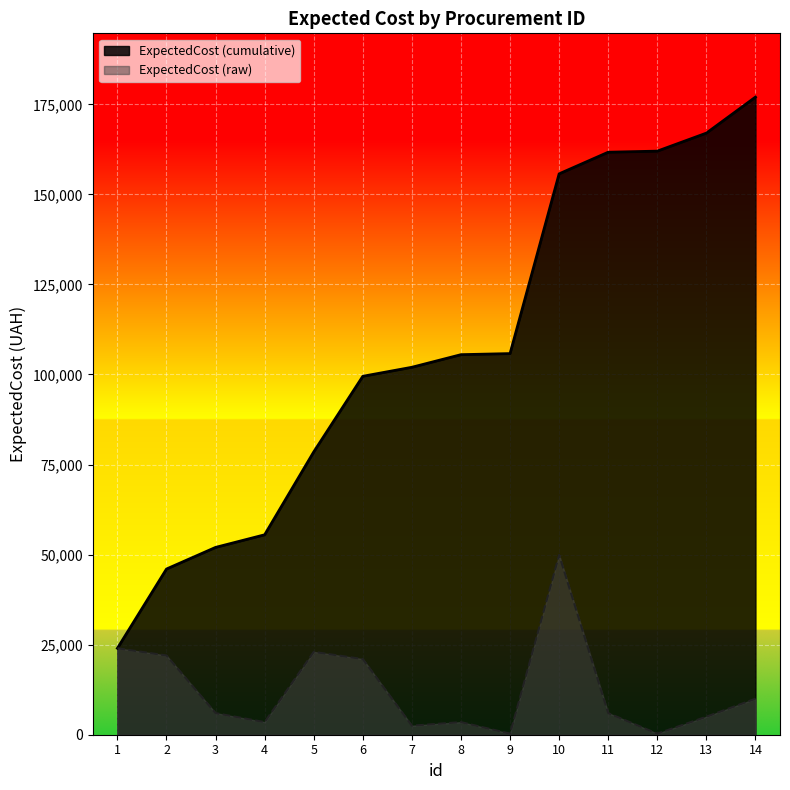

What is the sum of all values?

177000